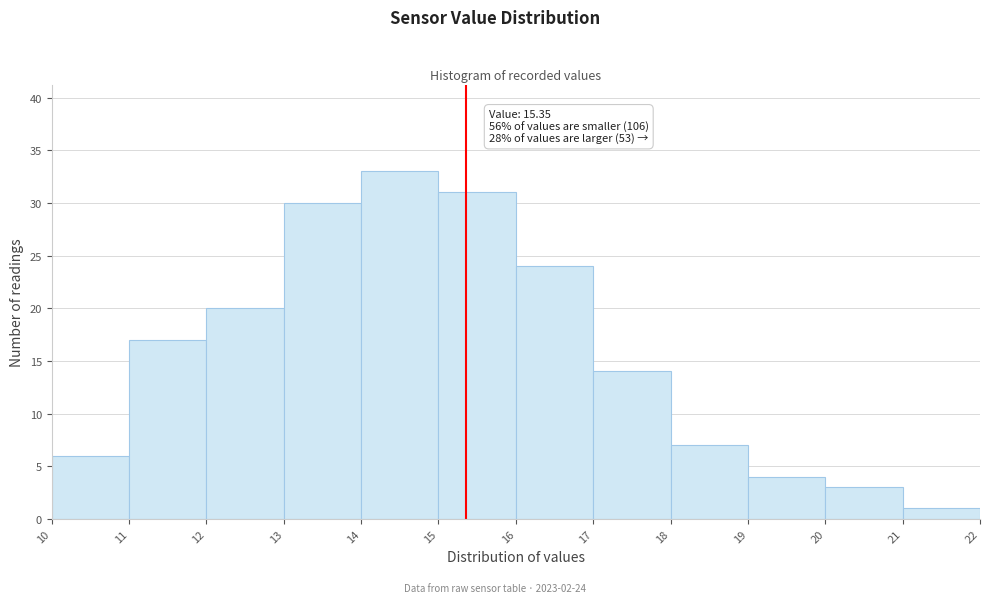

Over which range of the x-axis is the bar tallest?

14 to 15